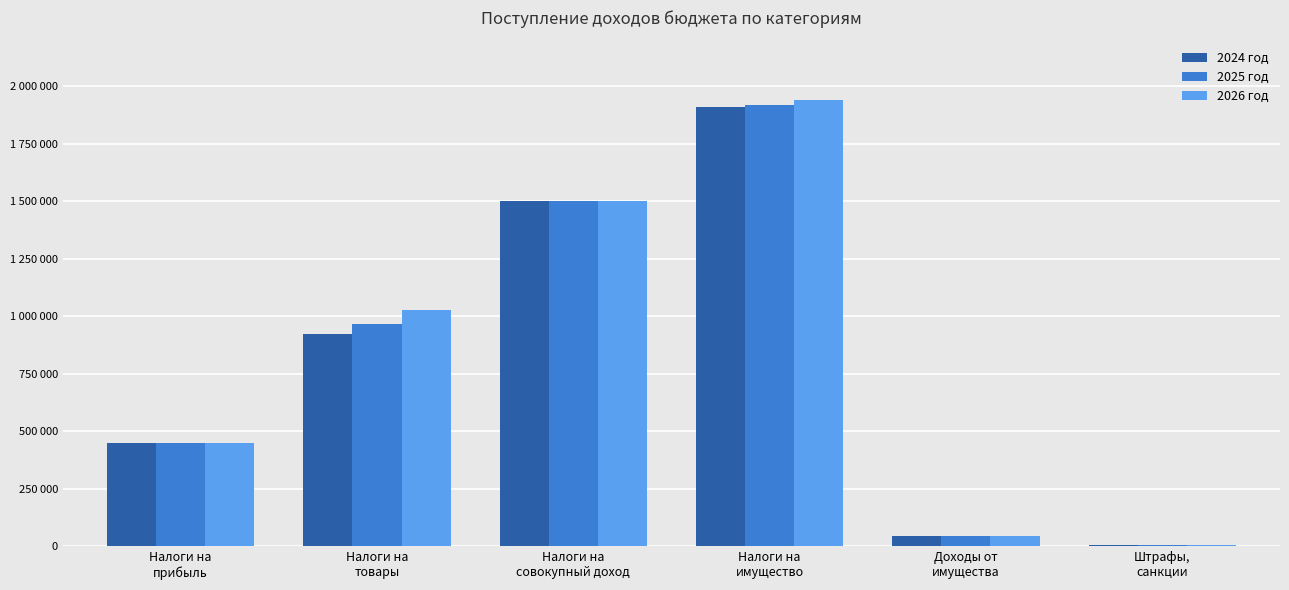

What is the total value across all series at Налоги на
товары?

2915017